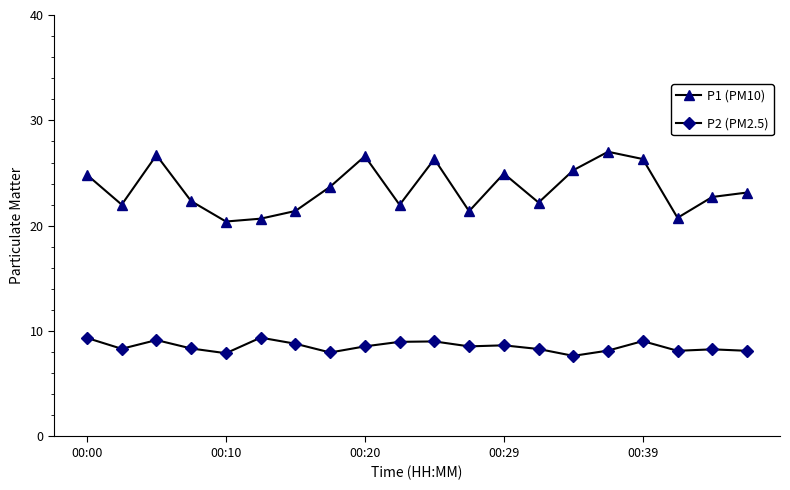

Which series has the largest total across all categories?

P1 (PM10)